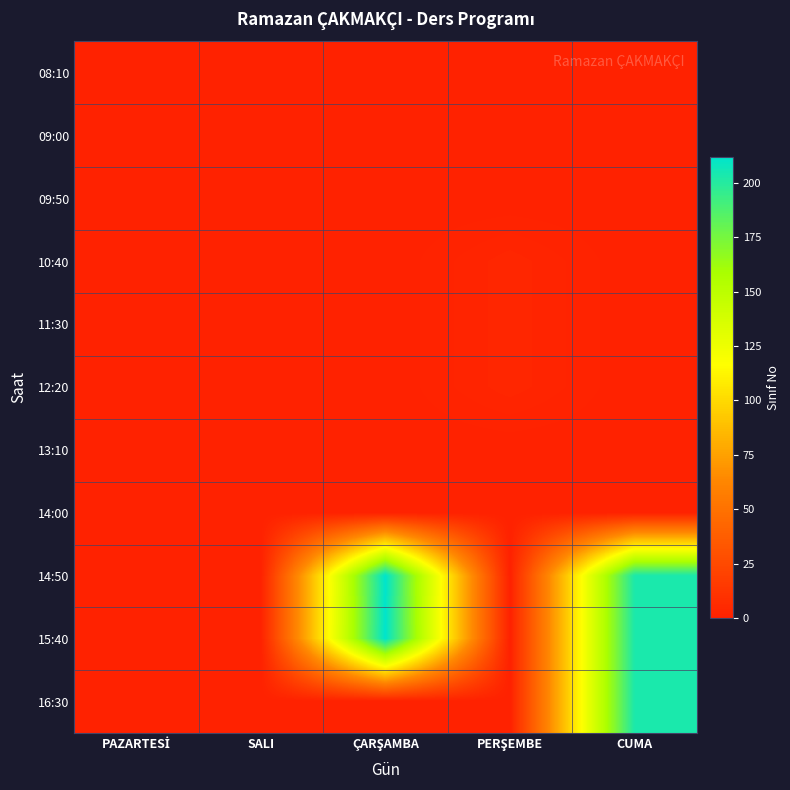

Reading left to right, list all the values displayed in this chart.

08:10: PAZARTESİ=0	SALI=0	ÇARŞAMBA=0	PERŞEMBE=0	CUMA=0
09:00: PAZARTESİ=0	SALI=0	ÇARŞAMBA=0	PERŞEMBE=0	CUMA=0
09:50: PAZARTESİ=0	SALI=0	ÇARŞAMBA=0	PERŞEMBE=0	CUMA=0
10:40: PAZARTESİ=0	SALI=0	ÇARŞAMBA=0	PERŞEMBE=3	CUMA=0
11:30: PAZARTESİ=0	SALI=0	ÇARŞAMBA=0	PERŞEMBE=3	CUMA=0
12:20: PAZARTESİ=0	SALI=0	ÇARŞAMBA=0	PERŞEMBE=3	CUMA=0
13:10: PAZARTESİ=0	SALI=0	ÇARŞAMBA=0	PERŞEMBE=0	CUMA=0
14:00: PAZARTESİ=0	SALI=0	ÇARŞAMBA=0	PERŞEMBE=0	CUMA=0
14:50: PAZARTESİ=0	SALI=0	ÇARŞAMBA=212	PERŞEMBE=0	CUMA=203
15:40: PAZARTESİ=0	SALI=0	ÇARŞAMBA=212	PERŞEMBE=0	CUMA=203
16:30: PAZARTESİ=0	SALI=0	ÇARŞAMBA=0	PERŞEMBE=0	CUMA=203